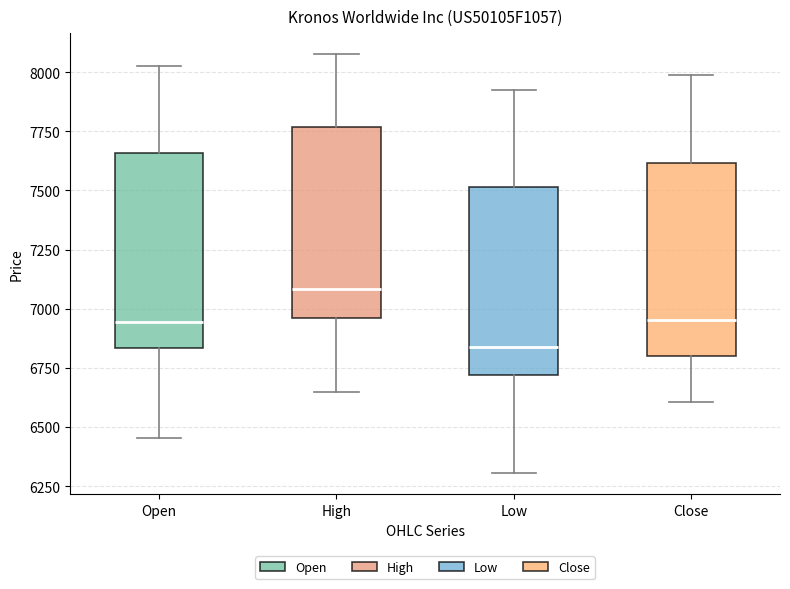

Reading left to right, transcribe this box plot: for each box, give where its median line is, the range the box spans, and where its two whiskers end, as read against the y-axis. The values are not printed on the chart, so give them approximately, as read against the axis.

Open: median 6950, box 6850 to 7650, whiskers 6450 to 8000
High: median 7100, box 6950 to 7750, whiskers 6650 to 8100
Low: median 6850, box 6700 to 7500, whiskers 6300 to 7900
Close: median 6950, box 6800 to 7600, whiskers 6600 to 8000